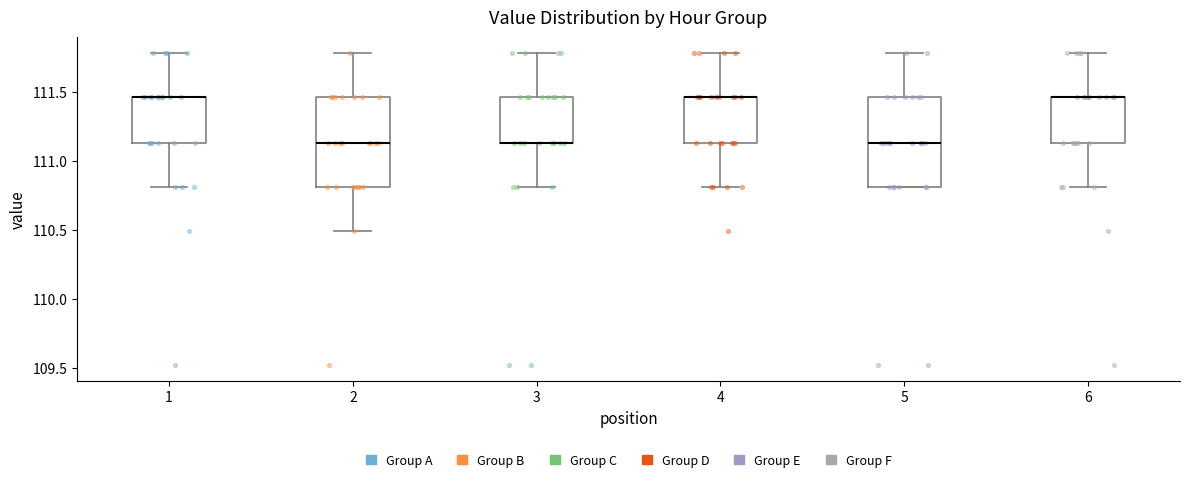

Reading left to right, transcribe this box plot: for each box, give where its median line is, the range the box spans, and where its two whiskers end, as read against the y-axis. The values are not printed on the chart, so give them approximately, as read against the axis.

1: median 111.45 (drawn on the box's upper edge), box 111.15 to 111.45, whiskers 110.80 to 111.80
2: median 111.15, box 110.80 to 111.45, whiskers 110.50 to 111.80
3: median 111.15 (drawn on the box's lower edge), box 111.15 to 111.45, whiskers 110.80 to 111.80
4: median 111.45 (drawn on the box's upper edge), box 111.15 to 111.45, whiskers 110.80 to 111.80
5: median 111.15, box 110.80 to 111.45, whiskers 110.80 to 111.80
6: median 111.45 (drawn on the box's upper edge), box 111.15 to 111.45, whiskers 110.80 to 111.80